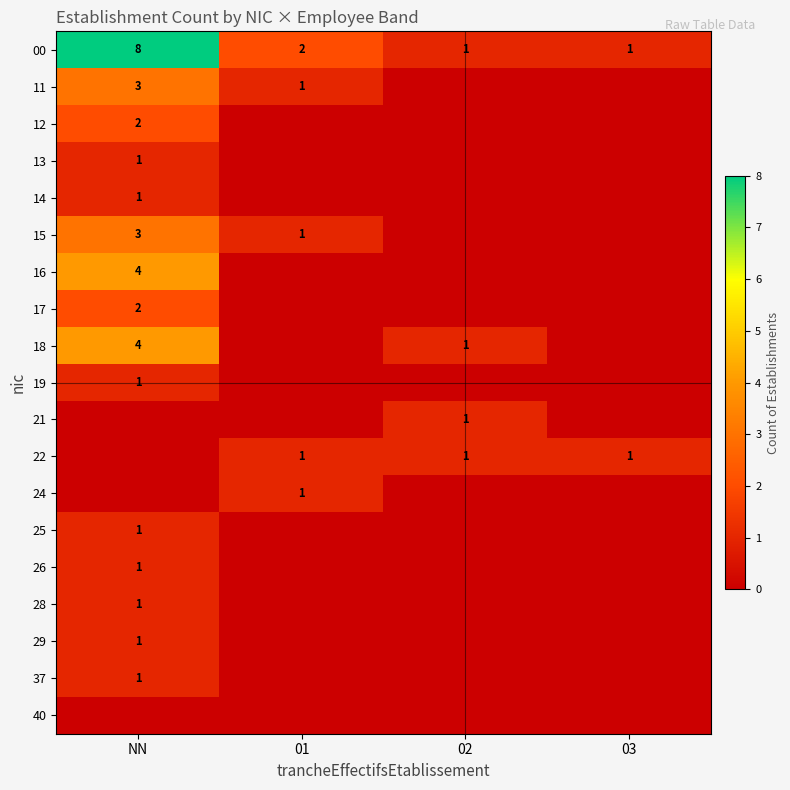

True or false: 22 has a value of 2 at 03.

False